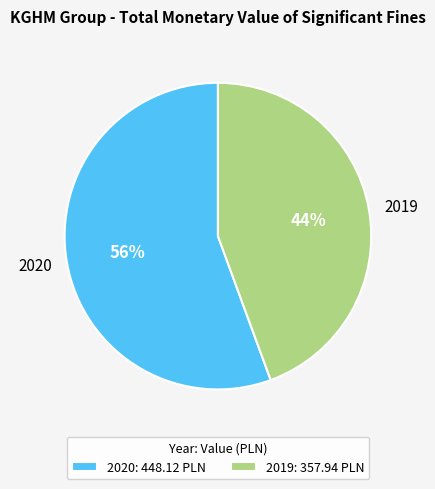

Which has a higher value, 2020 or 2019?

2020